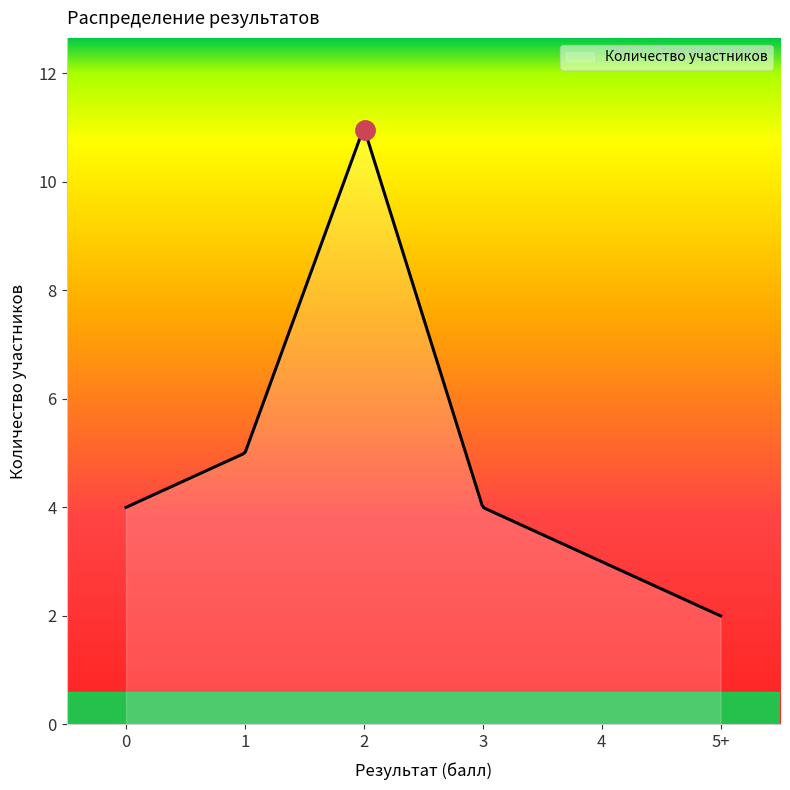

What is the minimum value shown in the chart?

2.0